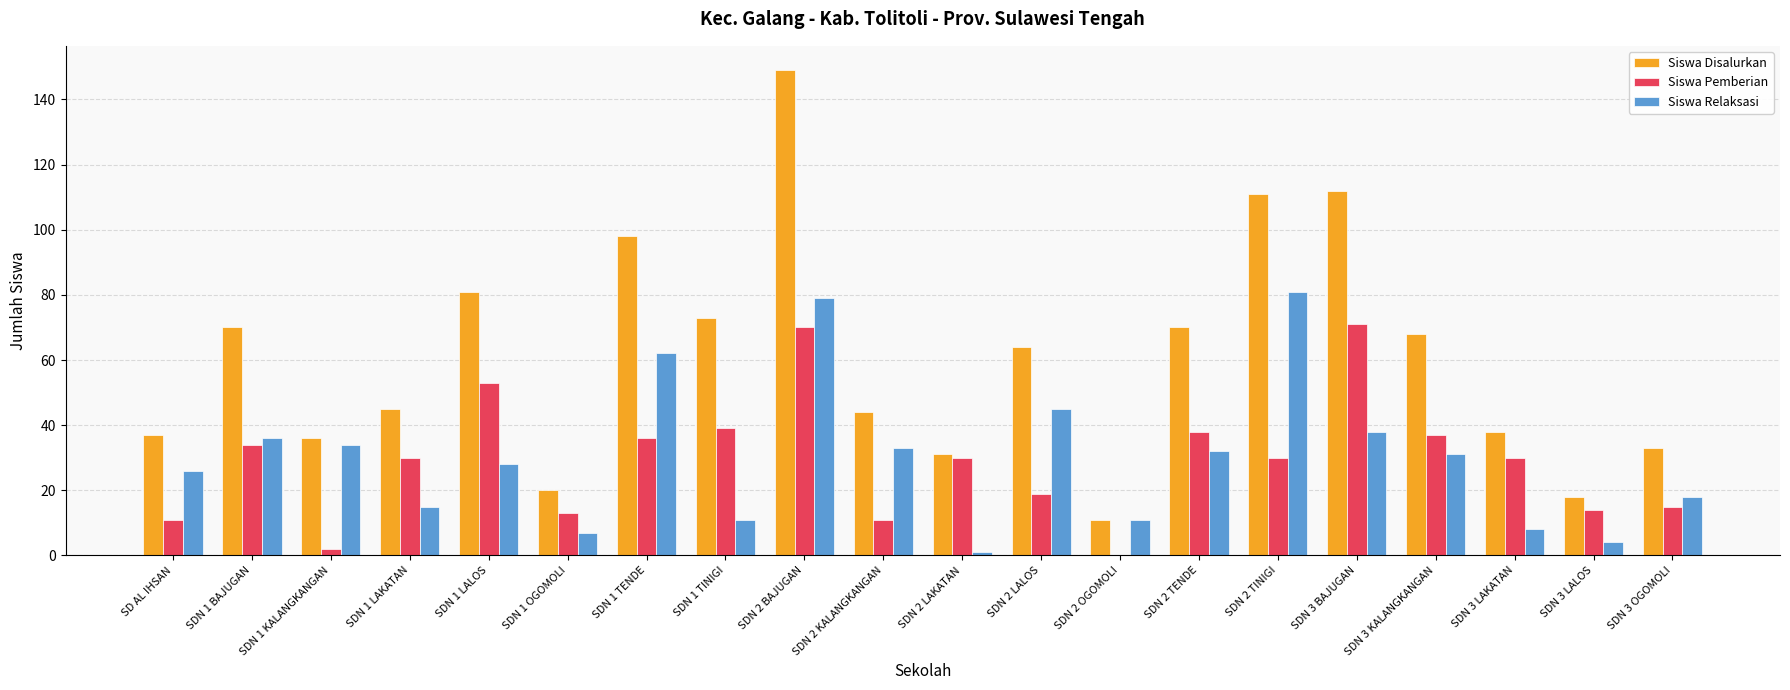

What is the maximum value for Siswa Pemberian?

71